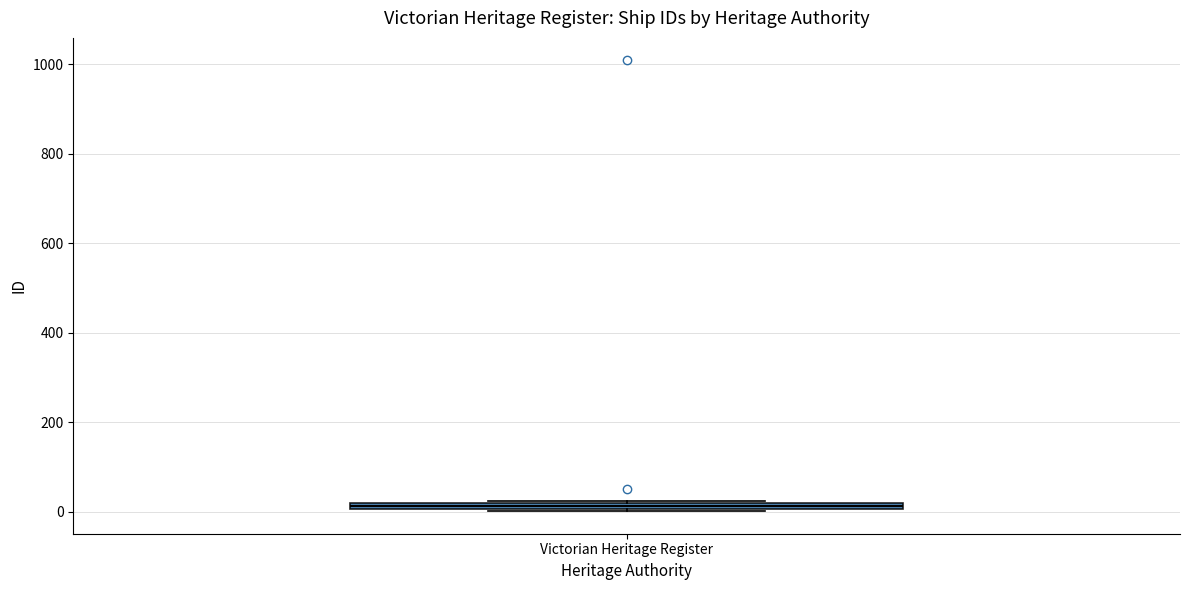

Where is the upper edge of the box for Victorian Heritage Register on the y-axis? The values are not printed on the chart, so give them approximately, as read against the axis.

20